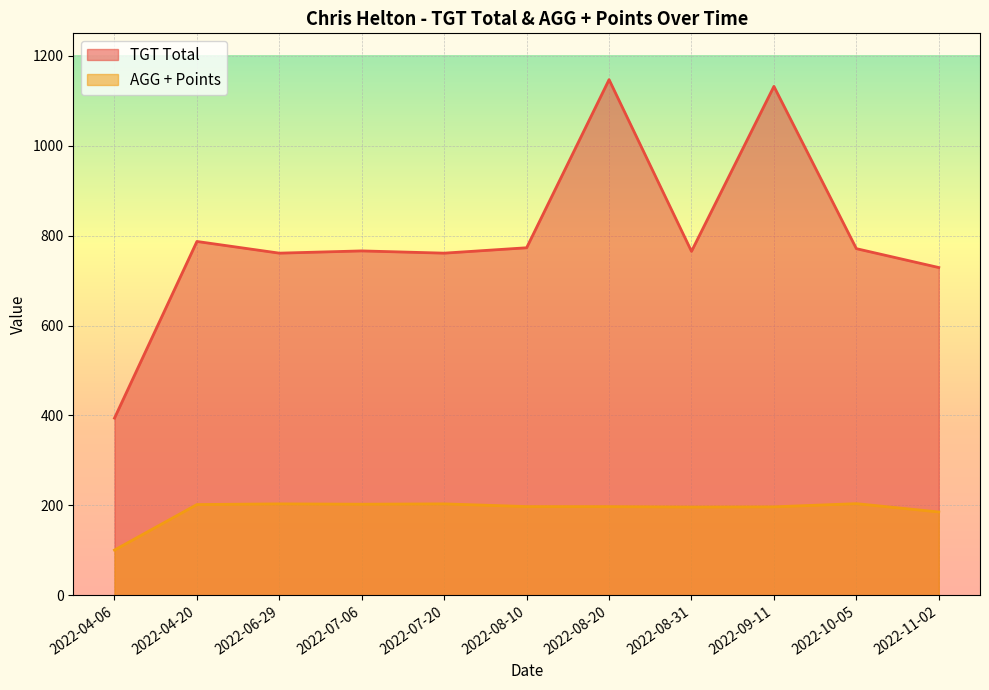

How many lines are shown in the chart?

2